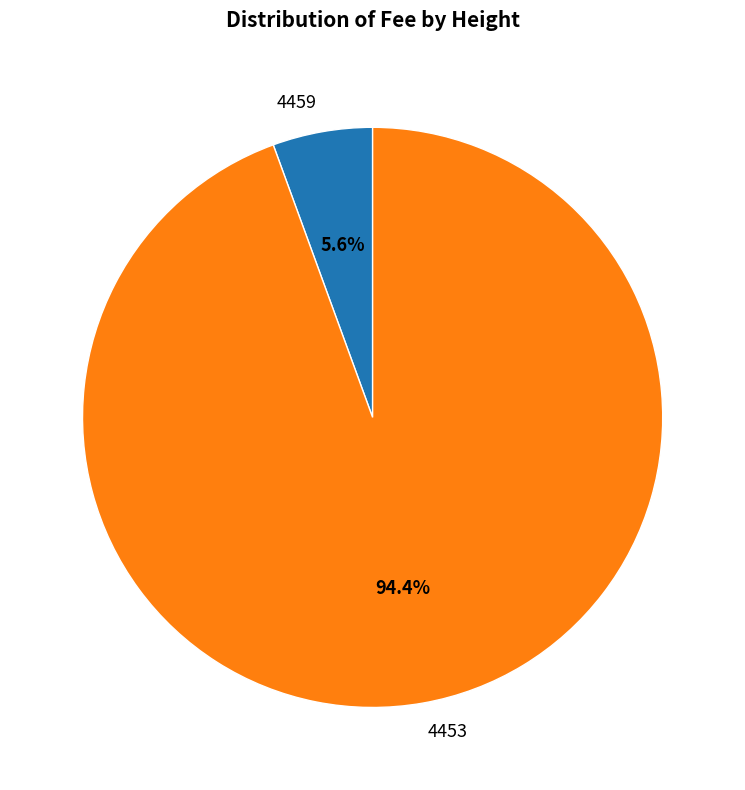

What percentage is the 4453 slice, to the nearest percent?

94%